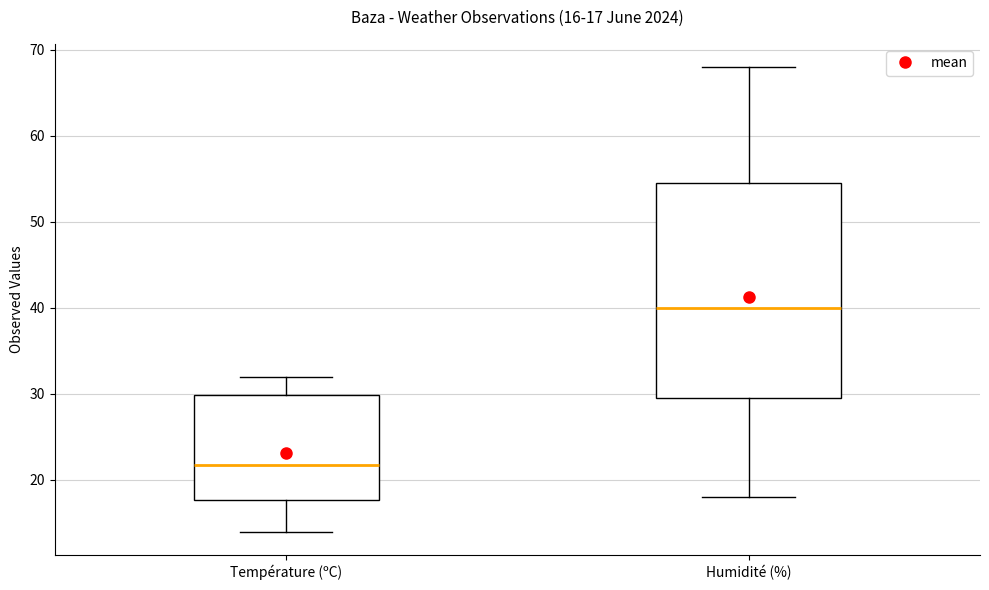

Which box's median line is the highest?

Humidité (%)